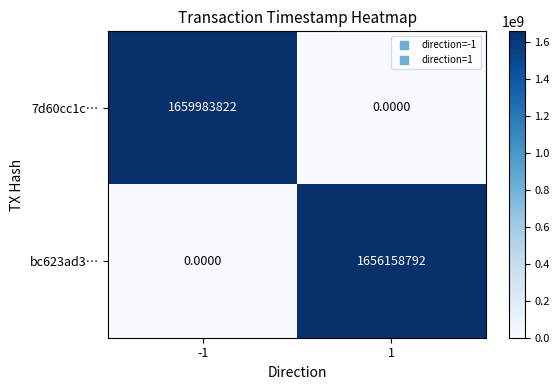

Rank the series by their maximum value, from highest to lowest.

7d60cc1c…, bc623ad3…